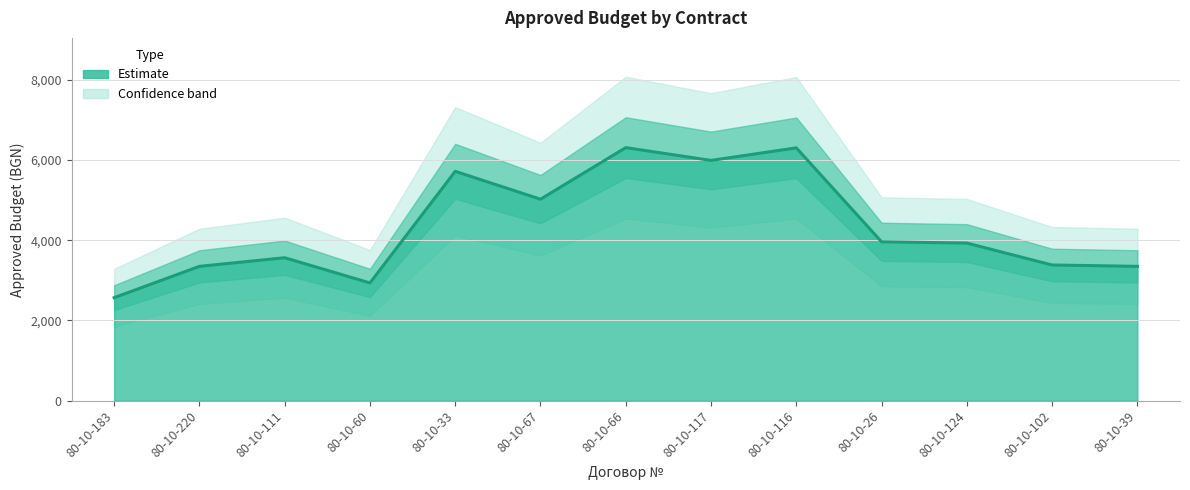

How many values exceed 3928?

6